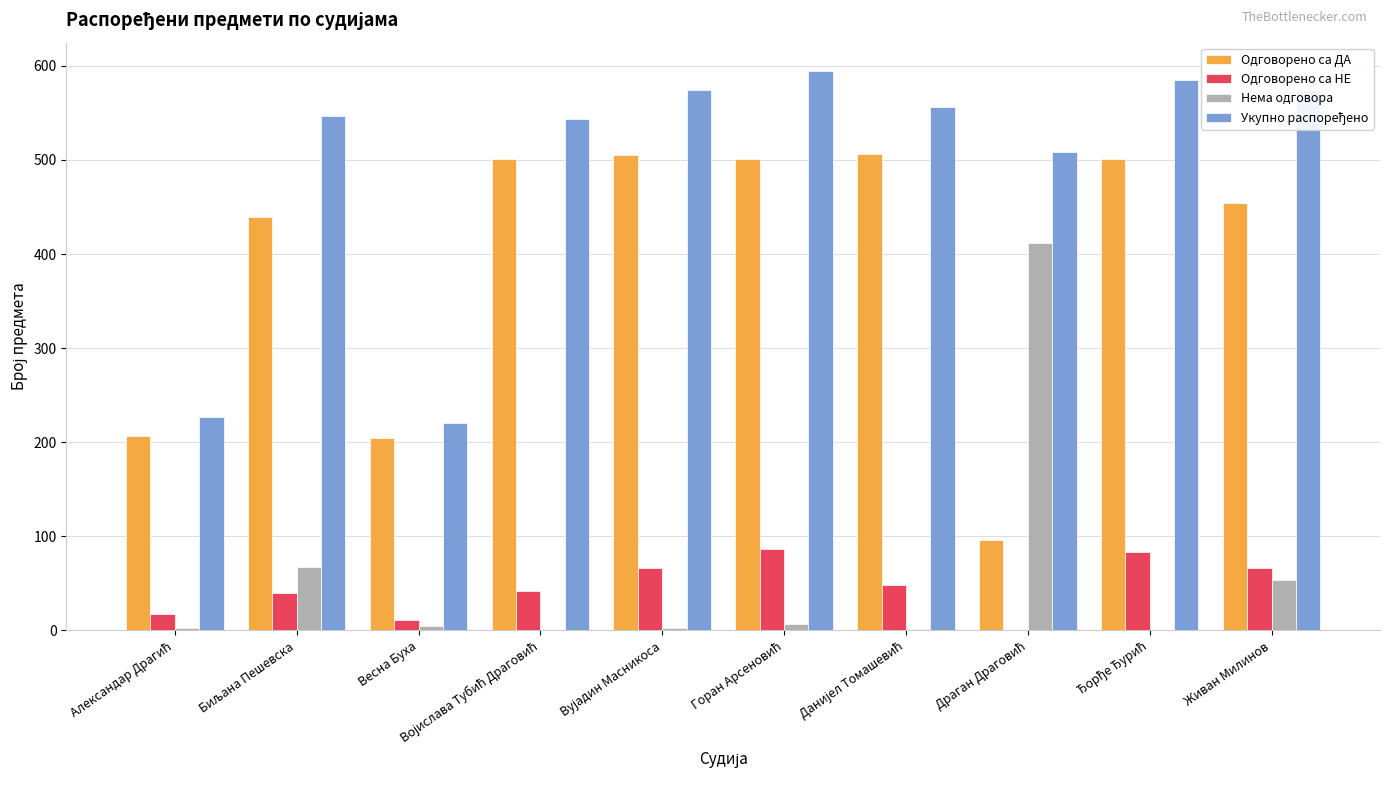

What is the maximum value shown in the chart?

595